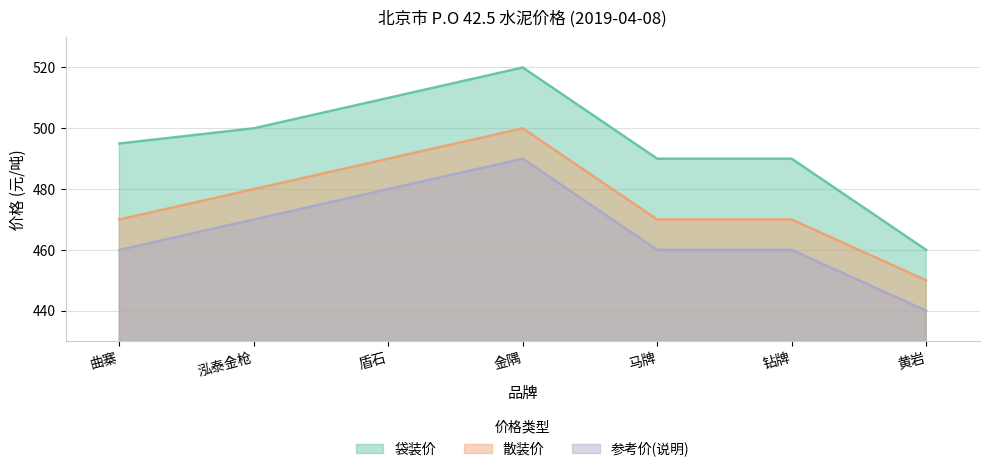

The 参考价(说明) series shows 460 at 马牌. True or false?

True